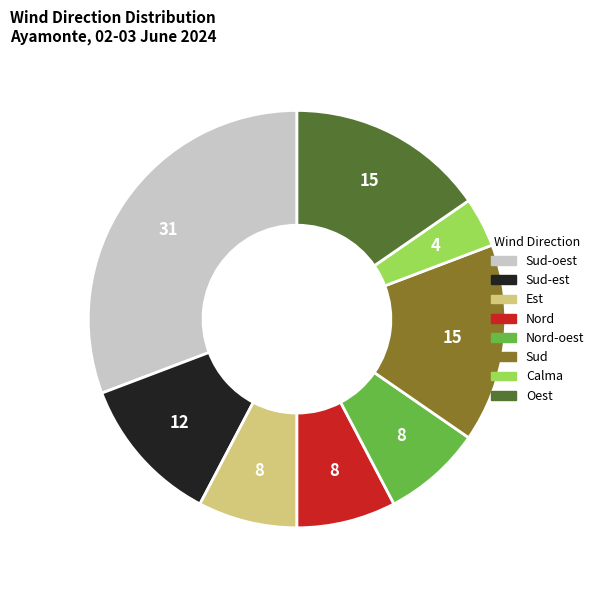

How many slices are in this pie chart?

8